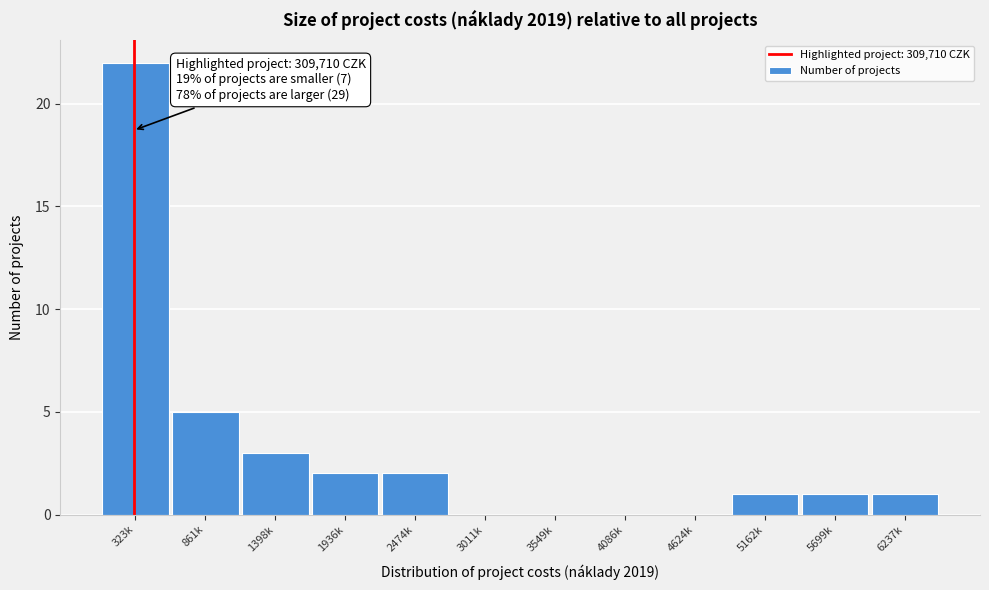

Reading right to left, what are all the values shown in this chart?

6237k=1	5699k=1	5162k=1	4624k=0	4086k=0	3549k=0	3011k=0	2474k=2	1936k=2	1398k=3	861k=5	323k=22